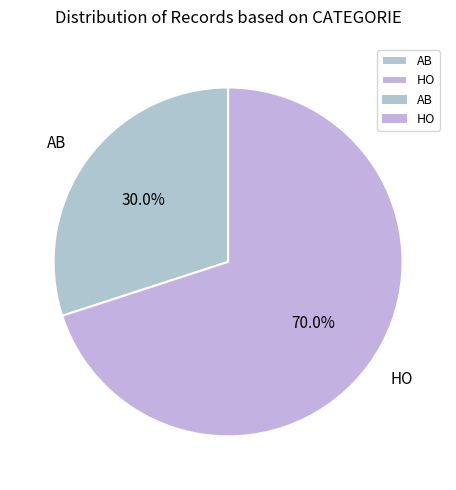

Combined, what portion of the pie is HO and AB?

100.0%